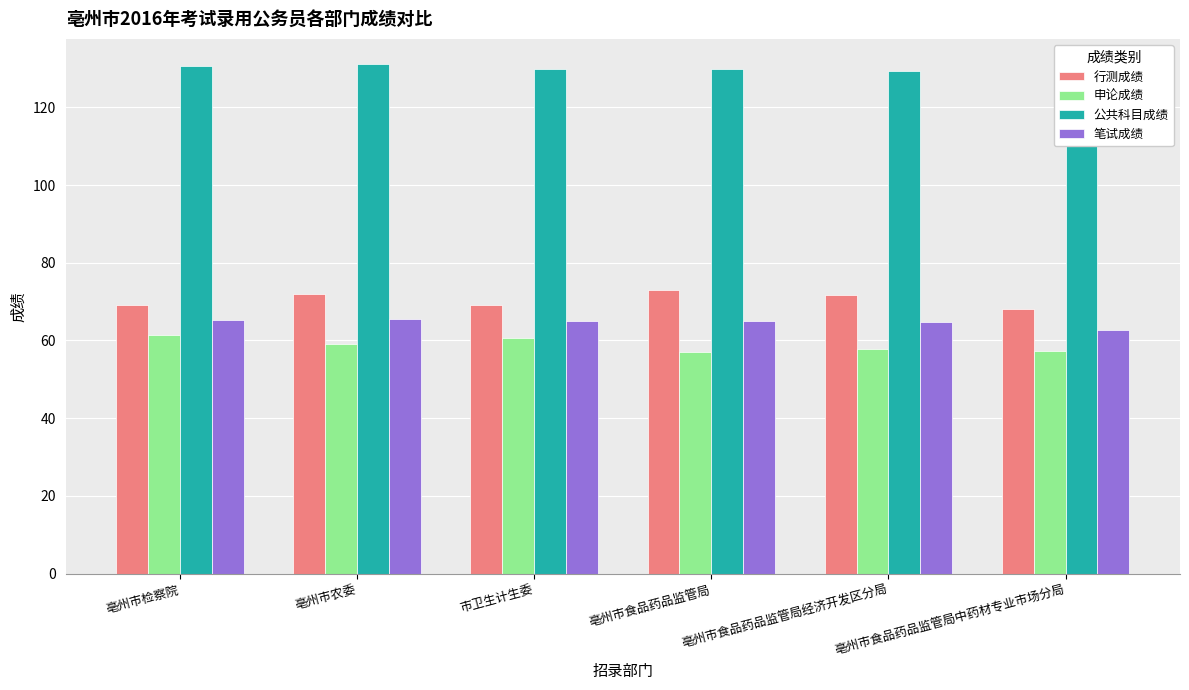

What are all the series names shown in the legend?

行测成绩, 申论成绩, 公共科目成绩, 笔试成绩